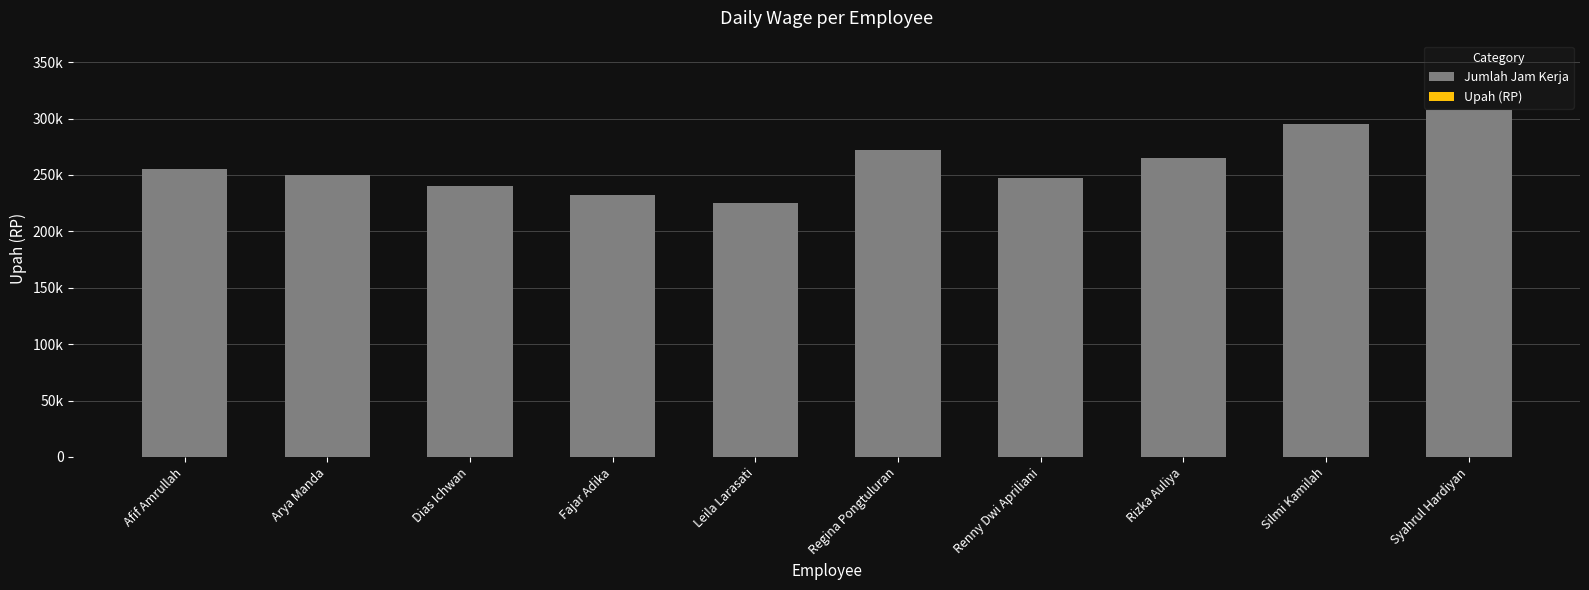

Reading right to left, transcribe all the data shown in this chart.

Jumlah Jam Kerja: 307500.0	295000.0	265000.0	247500.0	272500.0	225000.0	232500.0	240000.0	250000.0	255000.0
Upah (RP): 0.0	0.0	0.0	0.0	0.0	0.0	0.0	0.0	0.0	0.0